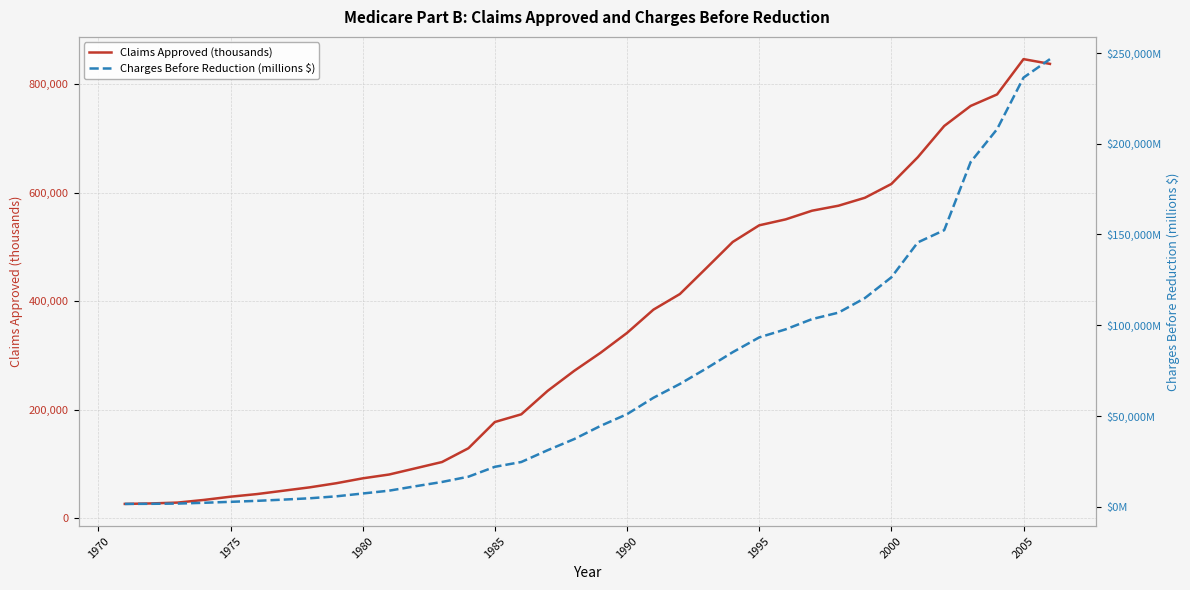

True or false: Charges Before Reduction (millions $) and Claims Approved (thousands) cross at least once.

False